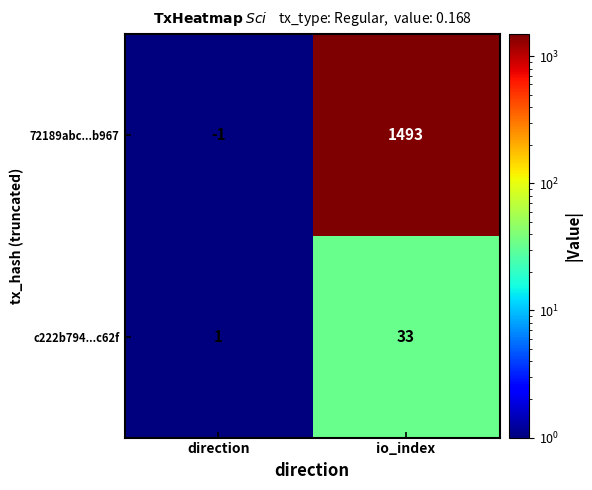

At which label does c222b794...c62f reach its peak?

io_index